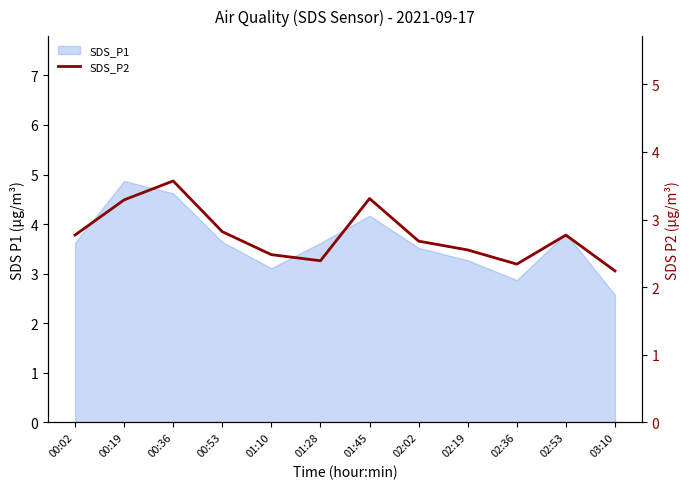

Approximately how many times larger is the value at 01:10 compared to 01:45?

0.7